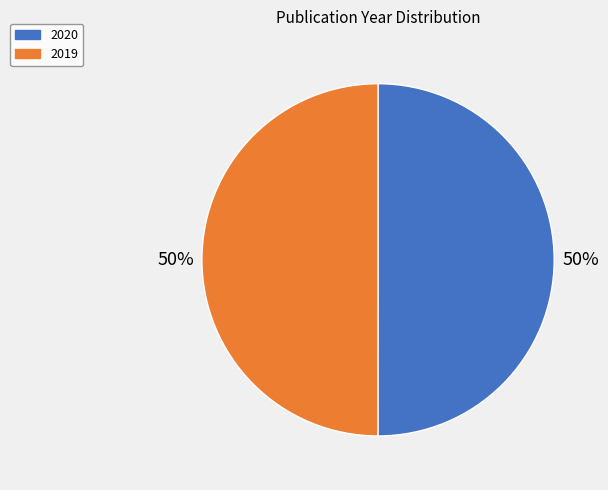

To the nearest percent, what is the average slice percentage?

50%